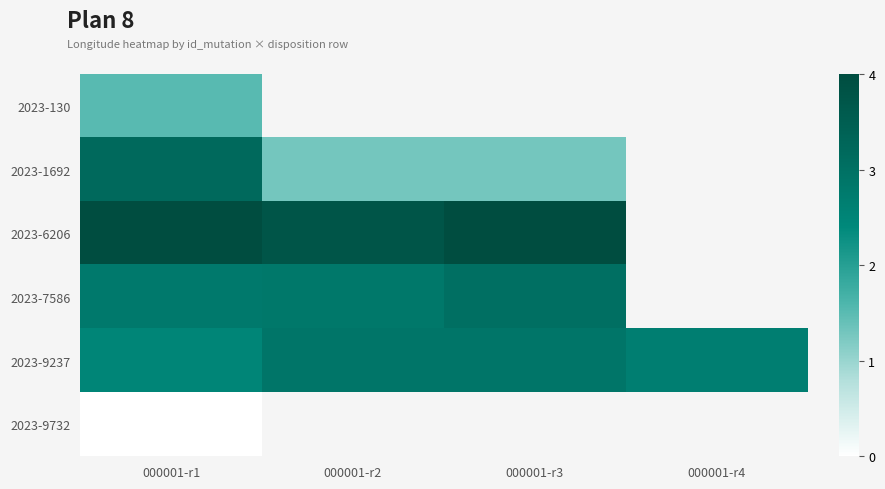

At which category does the chart reach its minimum across all series?

000001-r1